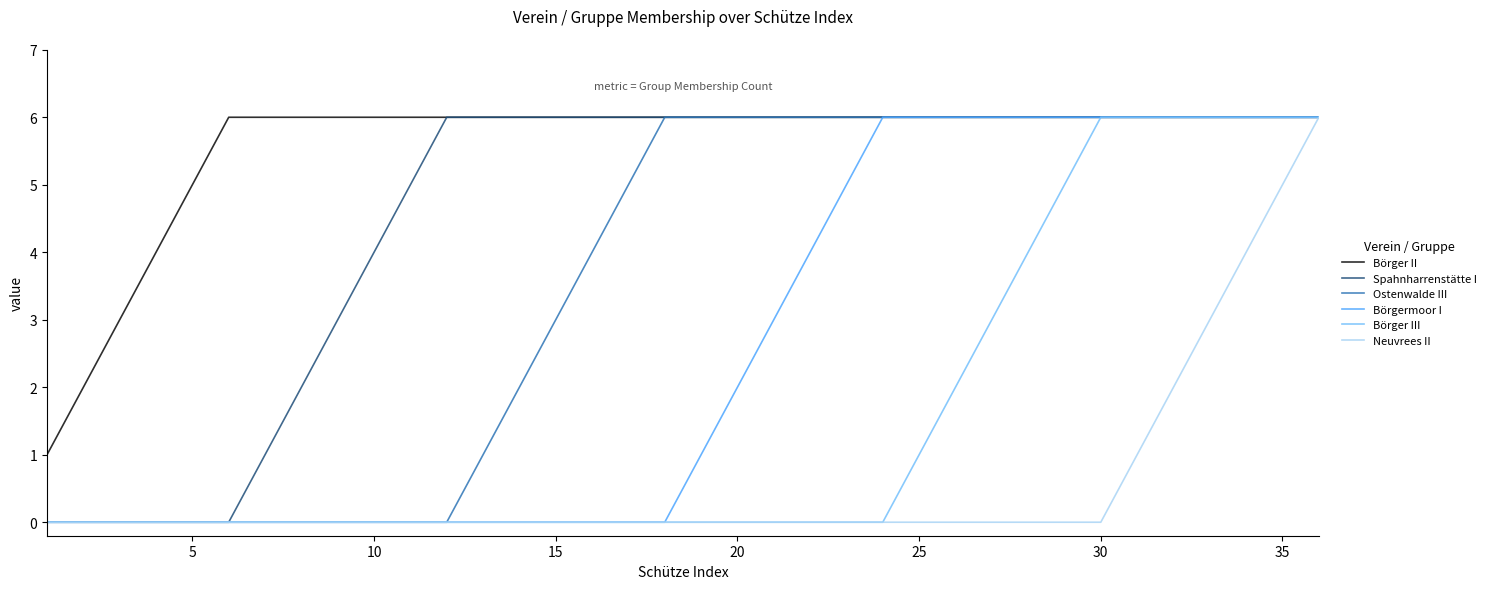

Rank the series by their average value, from lowest to highest.

Neuvrees II, Börger III, Börgermoor I, Ostenwalde III, Spahnharrenstätte I, Börger II